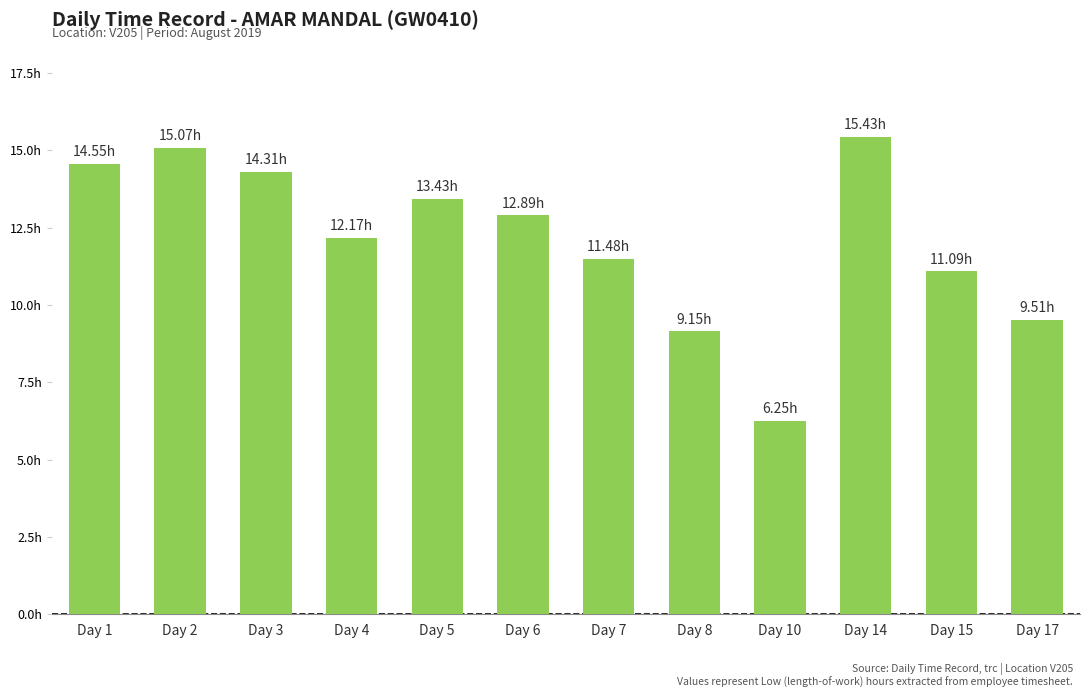

Reading left to right, list all the values displayed in this chart.

14.6	15.1	14.3	12.2	13.4	12.9	11.5	9.2	6.2	15.4	11.1	9.5